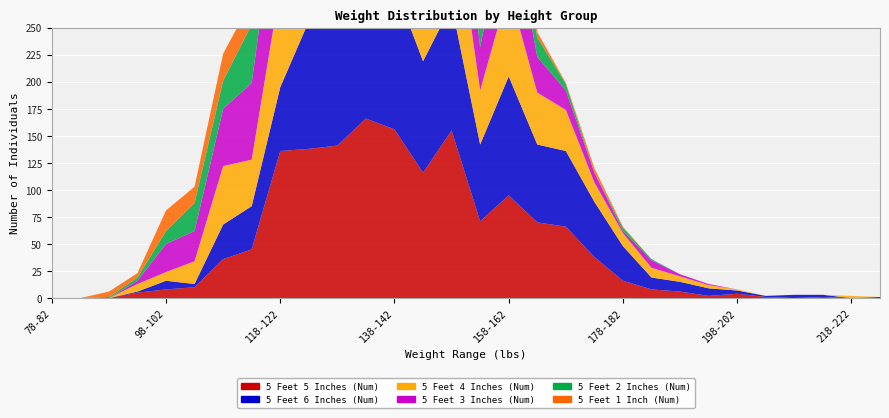

Reading right to left, extract all data points from this chart.

5 Feet 5 Inches (Num): 228-232=0	218-222=0	213-217=1	208-212=0	203-207=1	198-202=4	193-197=2	188-192=6	183-187=8	178-182=16	173-177=38	168-172=66	163-167=70	158-162=95	153-157=71	148-152=155	143-147=116	138-142=156	133-137=166	128-132=141	123-127=138	118-122=136	113-117=45	108-112=36	103-107=10	98-102=8	93-97=5	88-92=0	83-87=0	78-82=0
5 Feet 6 Inches (Num): 228-232=1	218-222=0	213-217=2	208-212=3	203-207=1	198-202=3	193-197=7	188-192=9	183-187=11	178-182=32	173-177=51	168-172=70	163-167=72	158-162=110	153-157=71	148-152=116	143-147=103	138-142=133	133-137=135	128-132=122	123-127=118	118-122=59	113-117=40	108-112=32	103-107=3	98-102=8	93-97=1	88-92=0	83-87=0	78-82=0
5 Feet 4 Inches (Num): 228-232=0	218-222=2	213-217=0	208-212=0	203-207=0	198-202=1	193-197=3	188-192=5	183-187=9	178-182=12	173-177=18	168-172=38	163-167=48	158-162=81	153-157=50	148-152=107	143-147=101	138-142=116	133-137=115	128-132=113	123-127=94	118-122=93	113-117=43	108-112=54	103-107=21	98-102=8	93-97=7	88-92=0	83-87=0	78-82=0
5 Feet 3 Inches (Num): 228-232=0	218-222=0	213-217=0	208-212=0	203-207=0	198-202=0	193-197=1	188-192=2	183-187=7	178-182=2	173-177=9	168-172=18	163-167=33	158-162=81	153-157=40	148-152=83	143-147=94	138-142=107	133-137=88	128-132=89	123-127=100	118-122=104	113-117=71	108-112=53	103-107=28	98-102=26	93-97=3	88-92=0	83-87=0	78-82=0
5 Feet 2 Inches (Num): 228-232=0	218-222=0	213-217=0	208-212=0	203-207=0	198-202=0	193-197=0	188-192=0	183-187=1	178-182=3	173-177=0	168-172=6	163-167=18	158-162=25	153-157=24	148-152=59	143-147=34	138-142=54	133-137=44	128-132=39	123-127=40	118-122=45	113-117=54	108-112=26	103-107=26	98-102=12	93-97=3	88-92=1	83-87=0	78-82=0
5 Feet 1 Inch (Num): 228-232=0	218-222=0	213-217=0	208-212=0	203-207=0	198-202=0	193-197=0	188-192=0	183-187=0	178-182=1	173-177=4	168-172=1	163-167=5	158-162=14	153-157=8	148-152=20	143-147=33	138-142=27	133-137=26	128-132=38	123-127=49	118-122=46	113-117=22	108-112=25	103-107=15	98-102=19	93-97=4	88-92=5	83-87=0	78-82=0